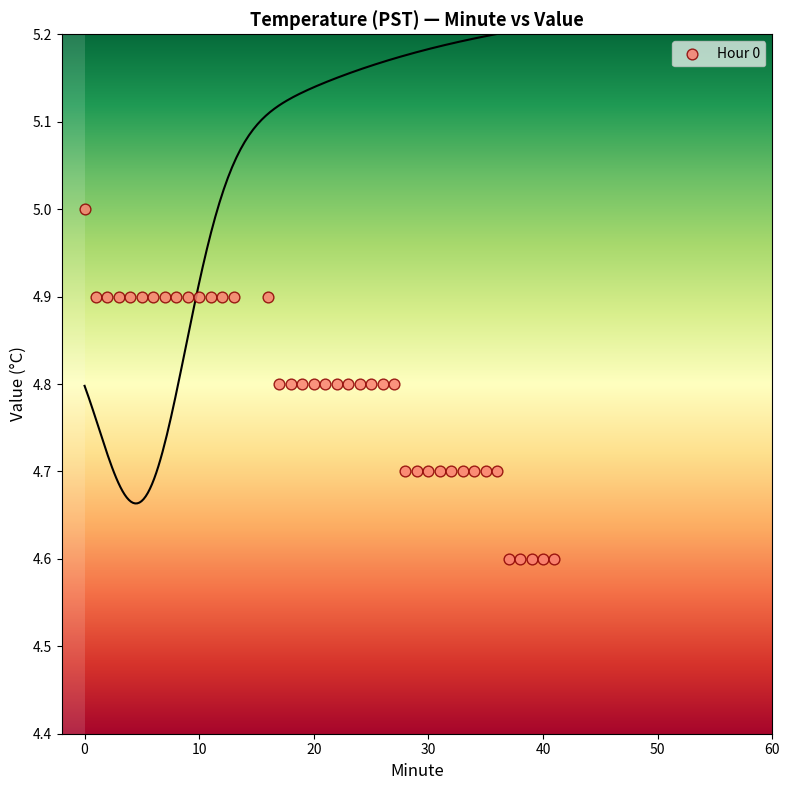

What is the range of Y values (max minus min)?

0.4